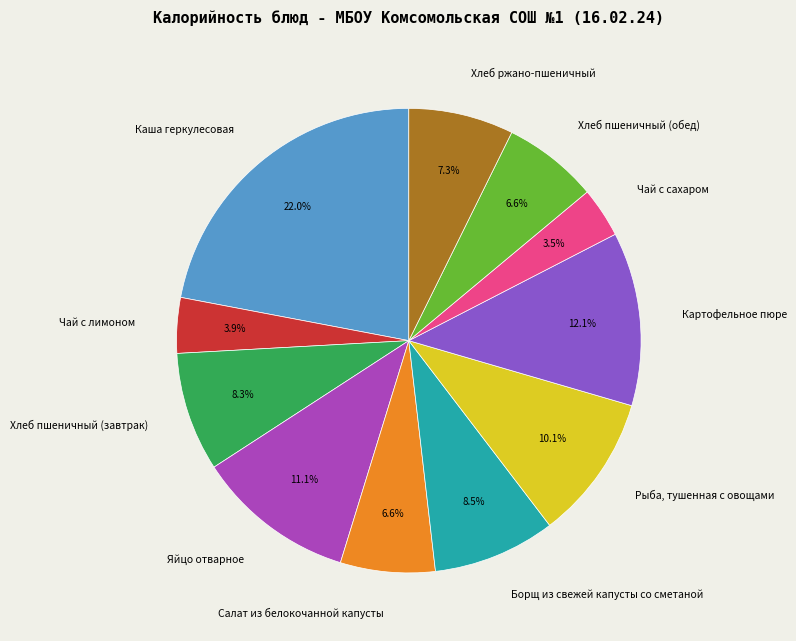

Combined, what portion of the pie is Хлеб пшеничный (обед) and Яйцо отварное?

17.7%